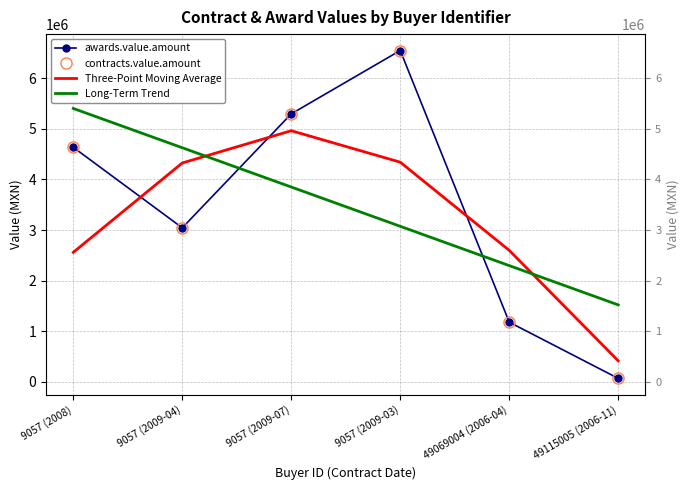

What is the label of the 4th point from the left?

9057 (2009-03)